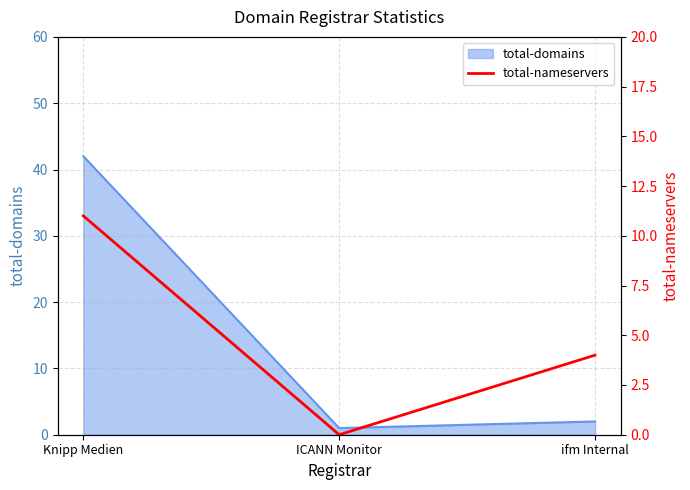

The total-domains series shows 42 at Knipp Medien. True or false?

True